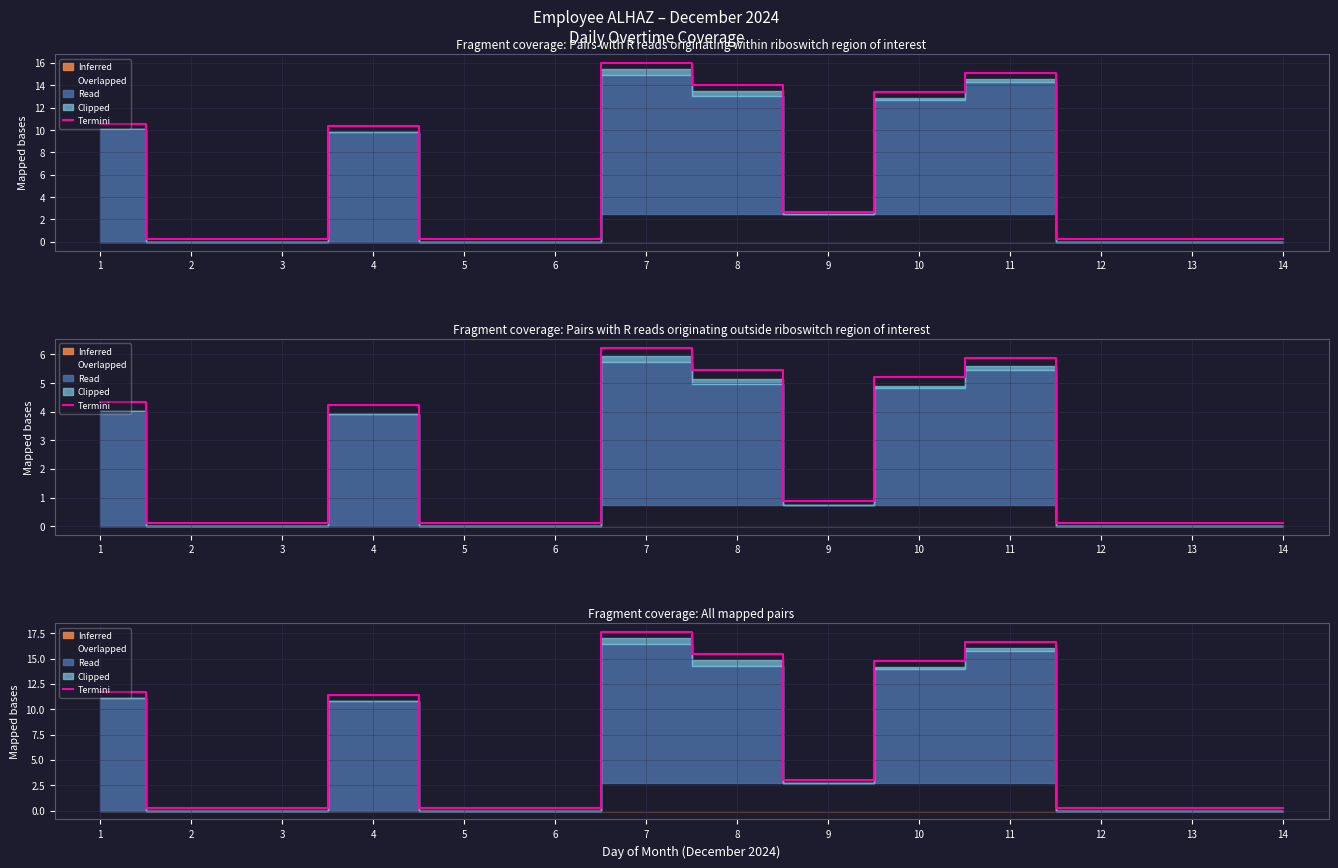

What is the sum of the values at 10 and 13?

15.0